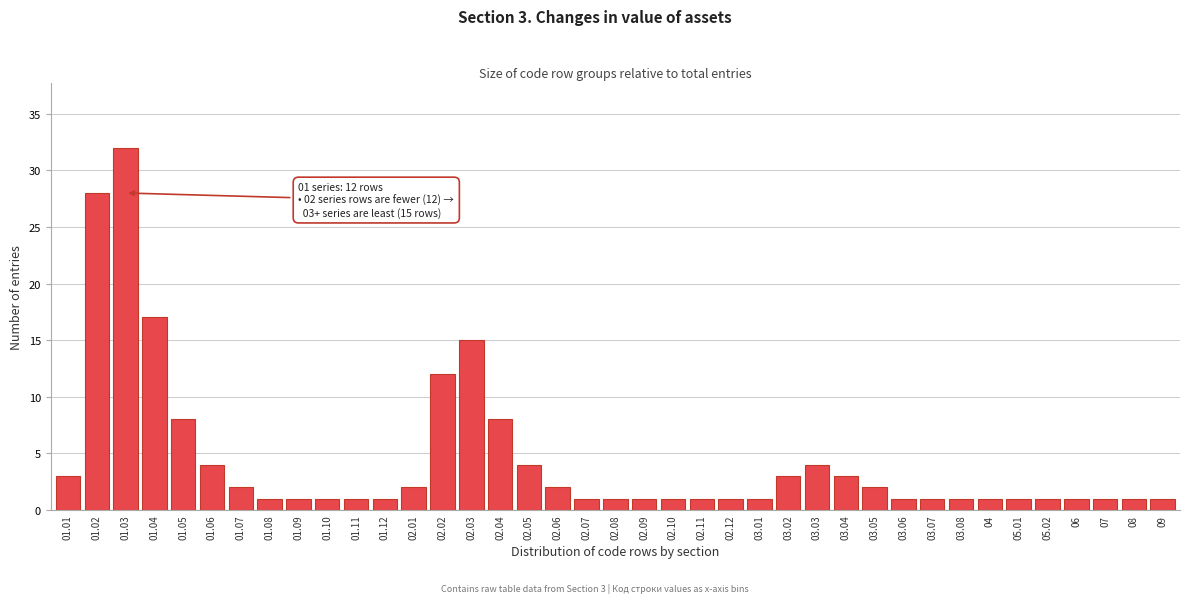

What is the difference between the maximum and minimum values?

31